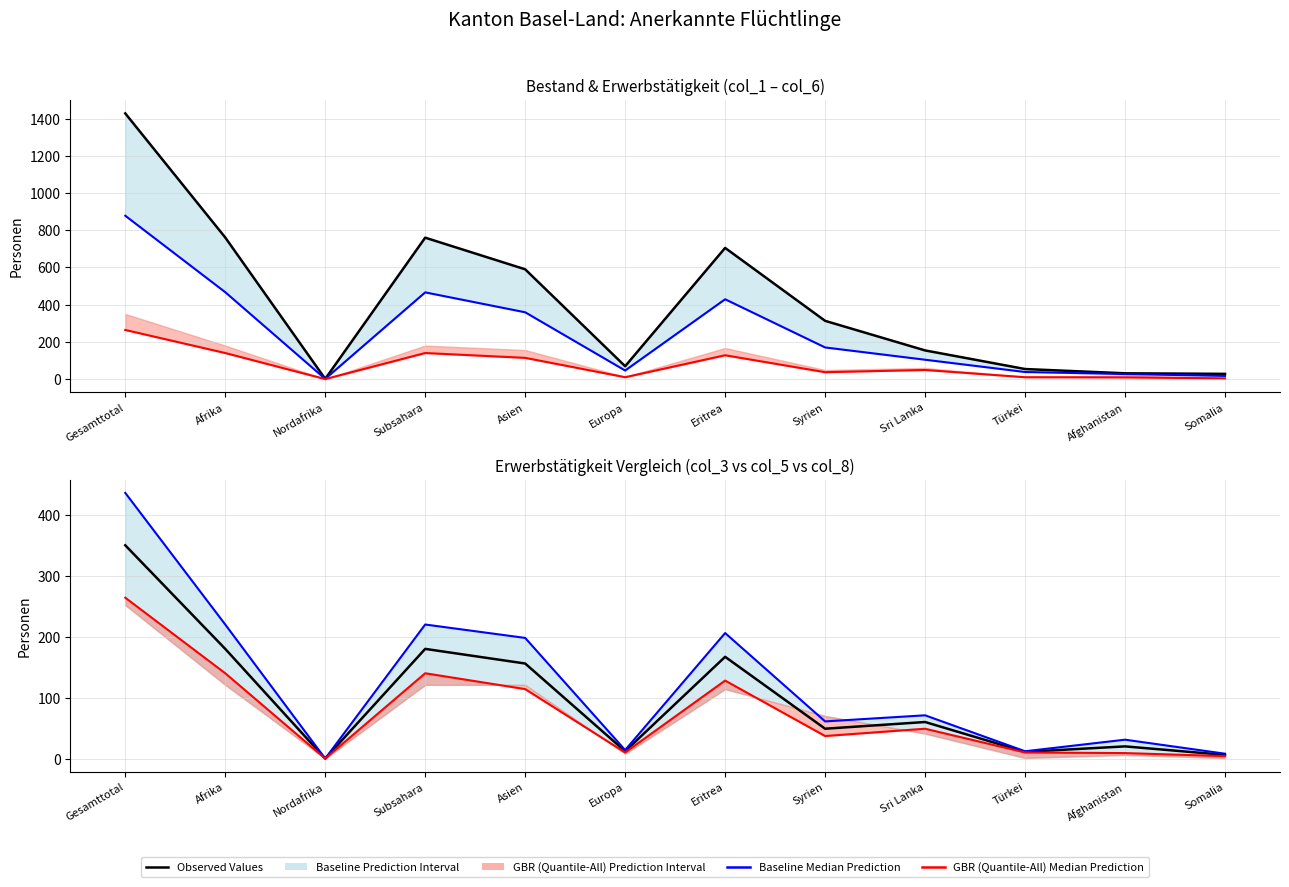

What position from the left is Gesamttotal?

1